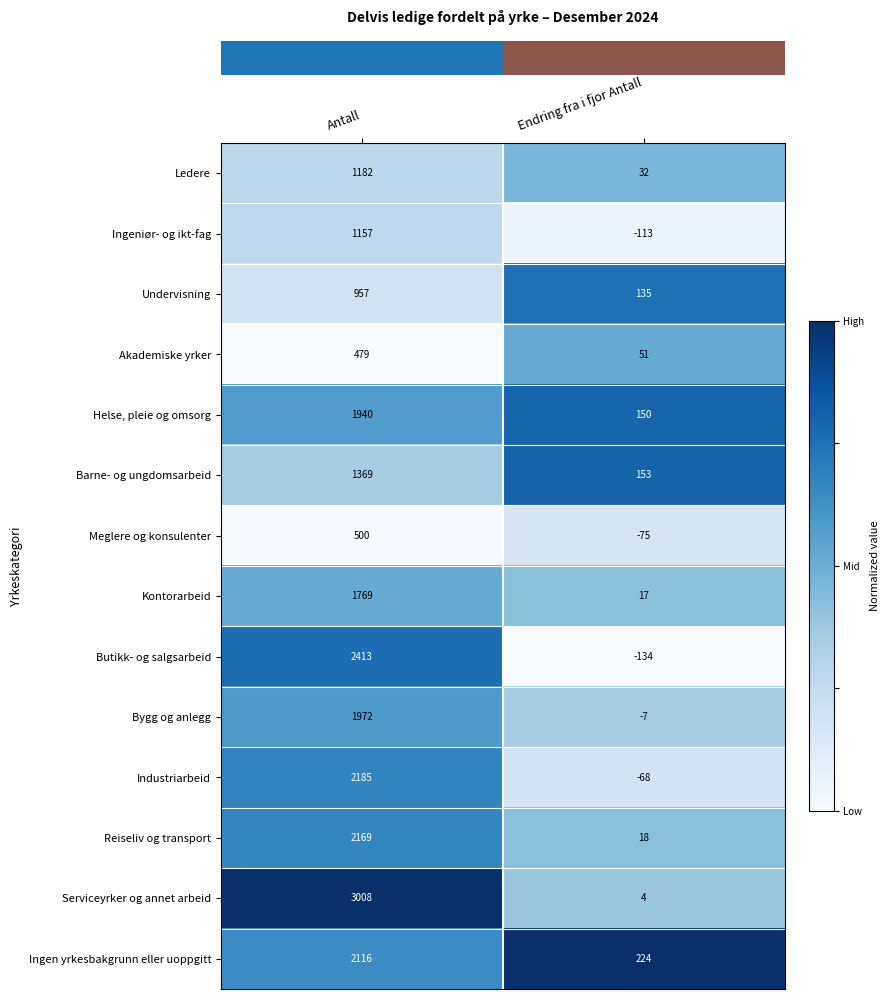

True or false: Bygg og anlegg has a value of -9 at Endring fra i fjor Antall.

False